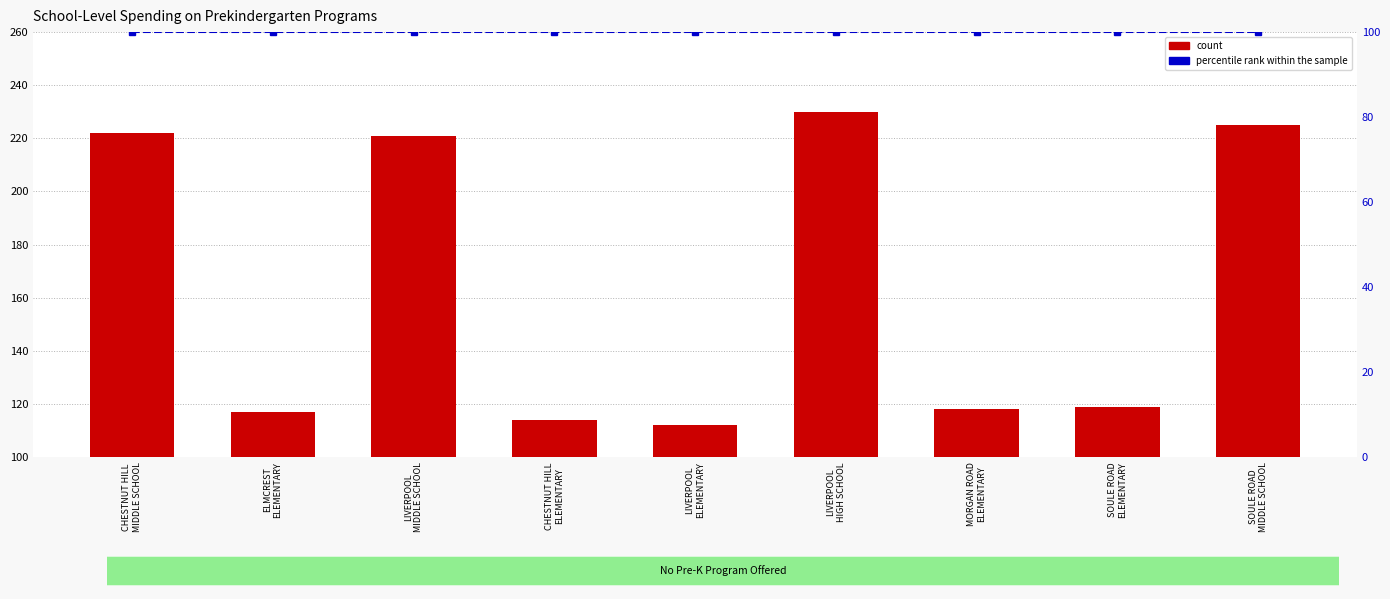

Does the chart contain any negative values?

No